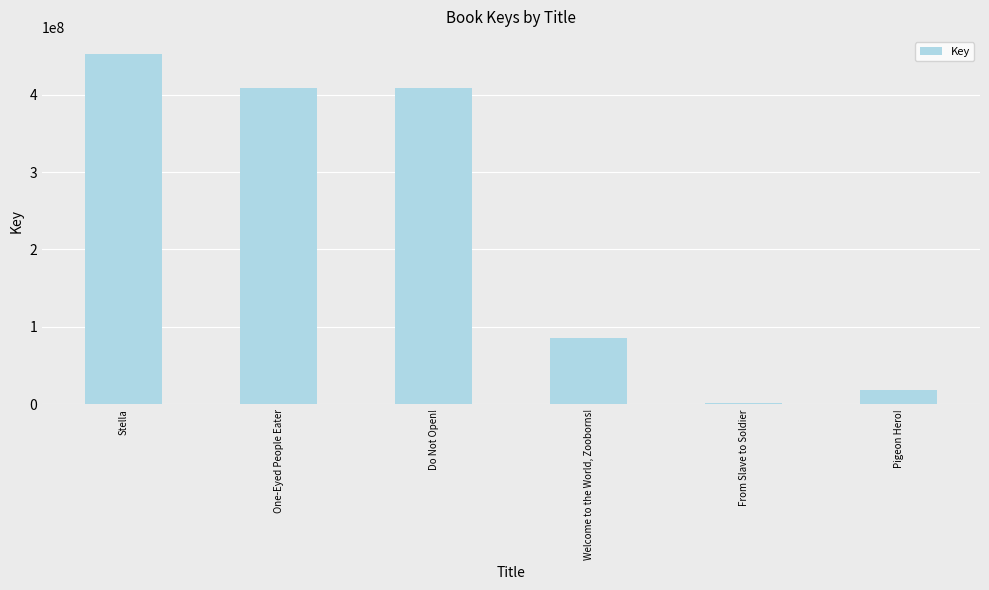

Which category has the lowest value across all series?

From Slave to Soldier